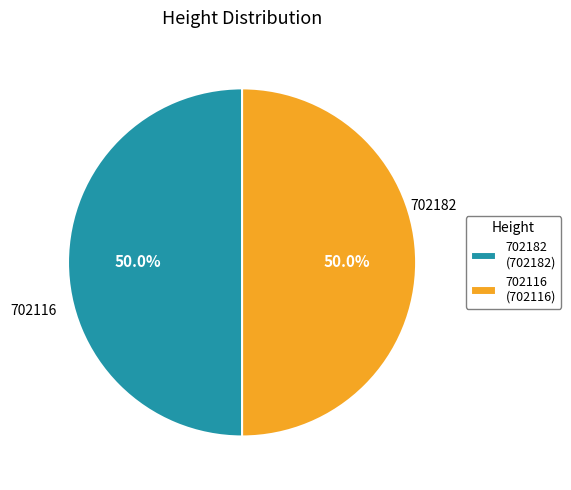

How many segments does this pie chart have?

2